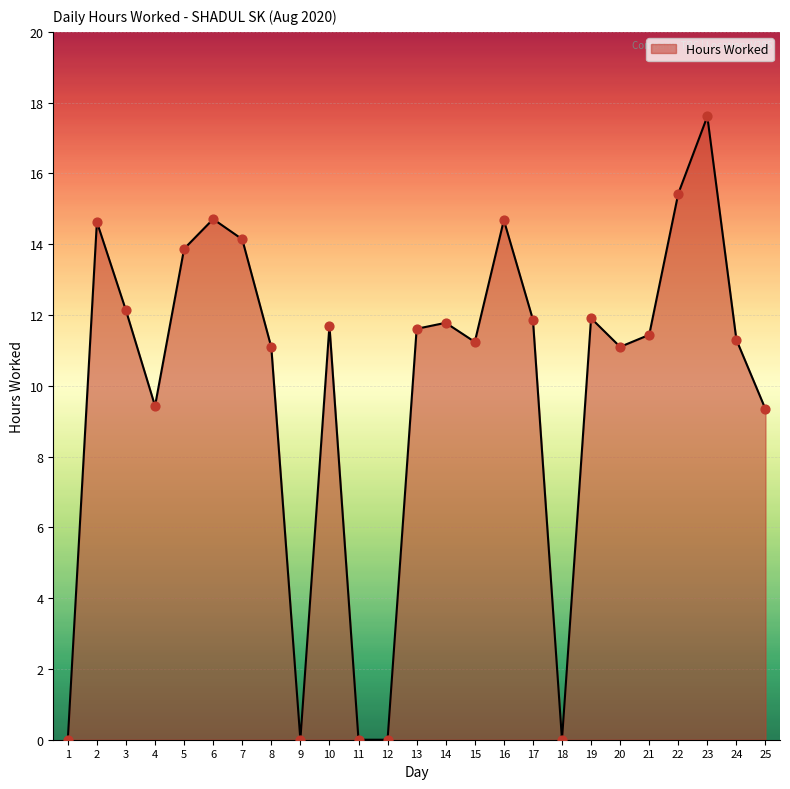

What is the ratio of the value at 2 to the value at 5?

1.1